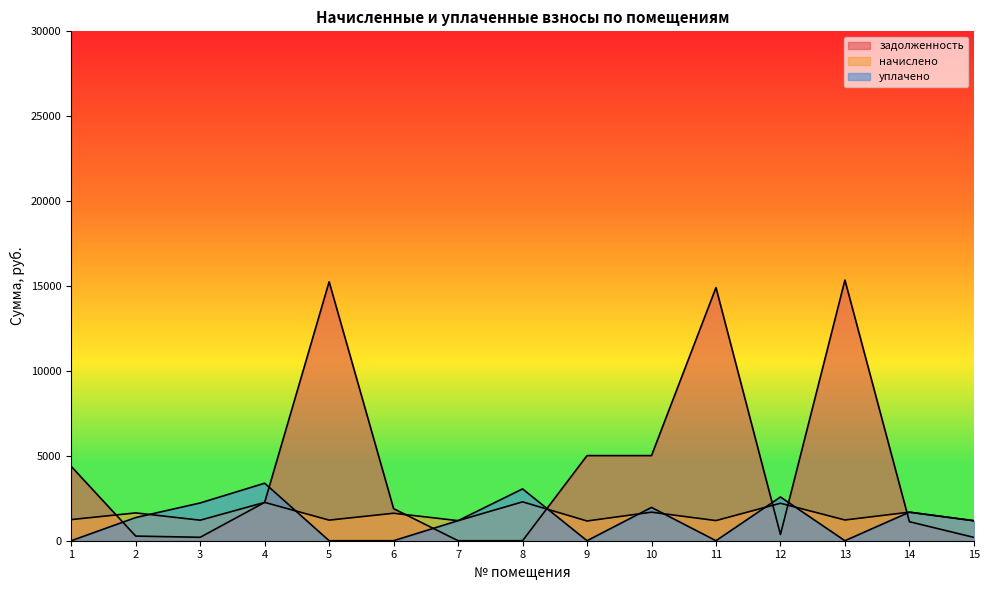

At which label is задолженность closest to 7674?

9